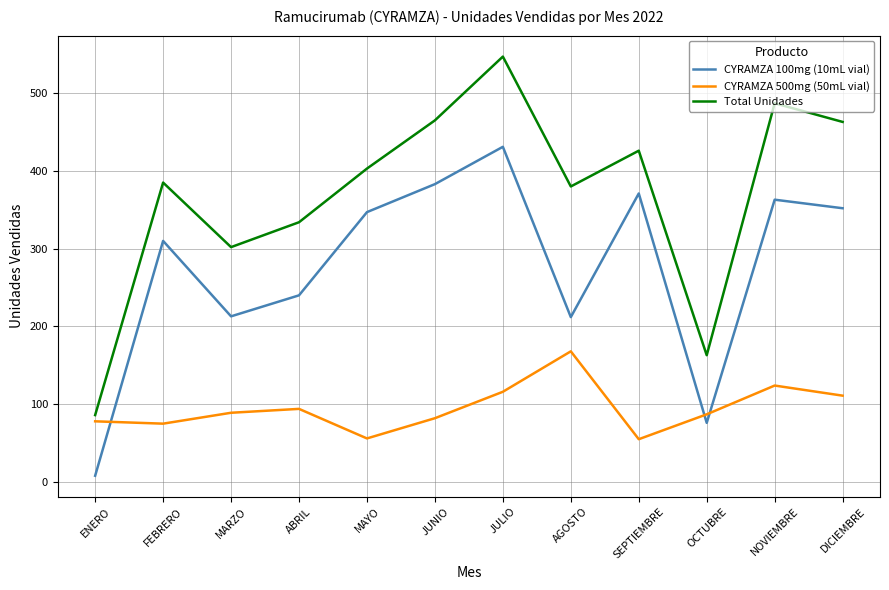

At which category is the sum across all series the highest?

JULIO